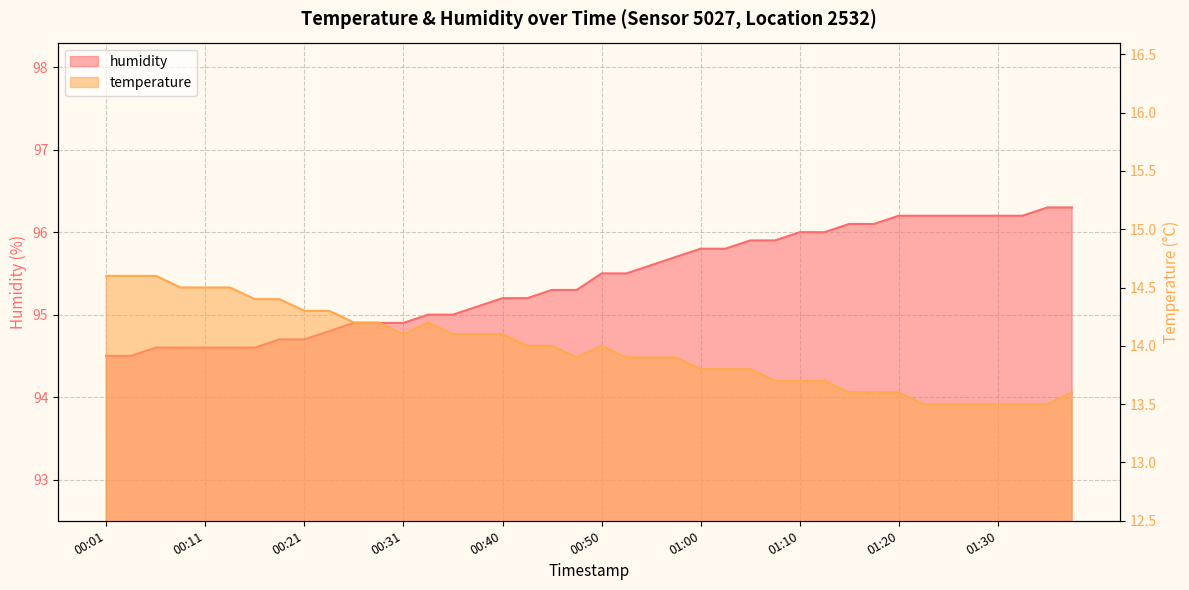

What is the sum of the temperature values at 00:43 and 00:55?

27.9